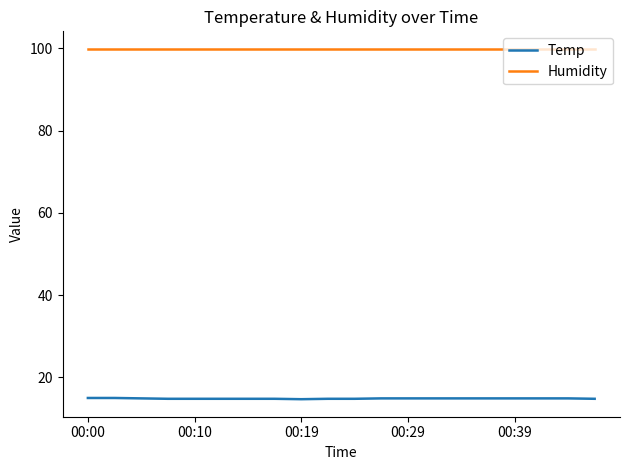

List the series in order of their peak value, highest first.

Humidity, Temp